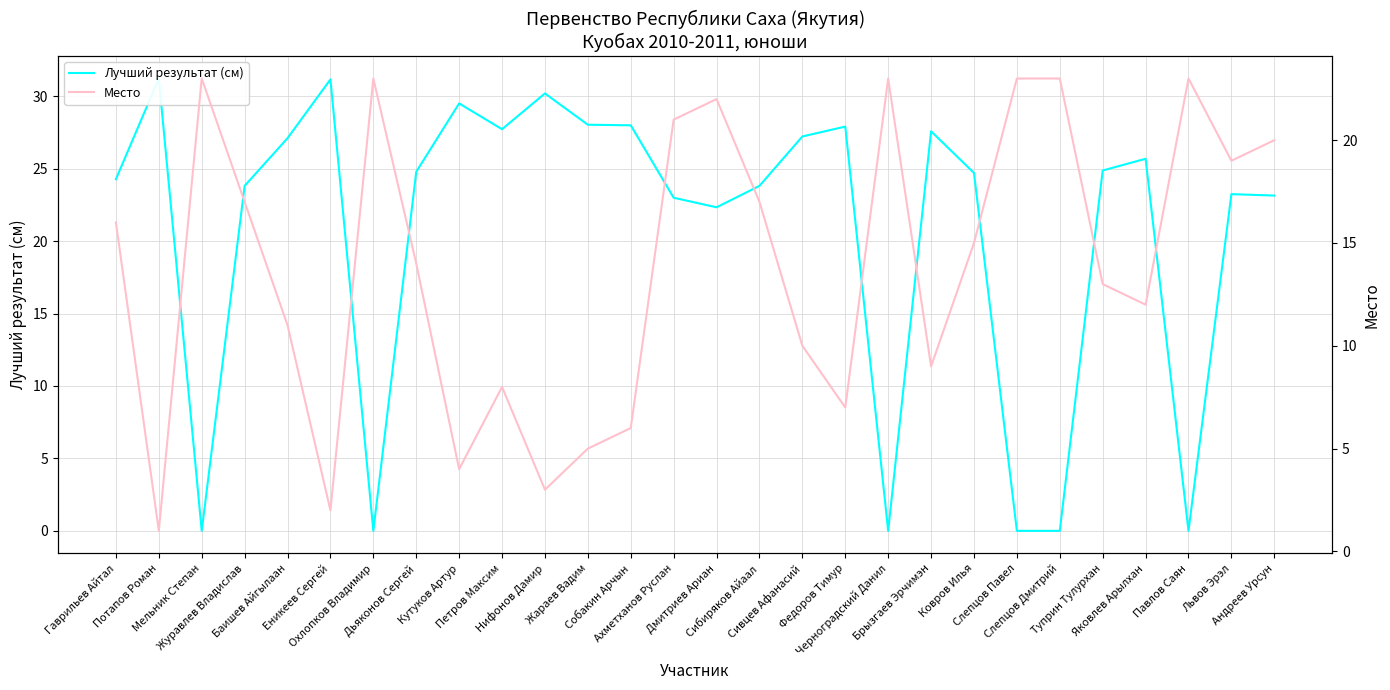

List the series in order of their peak value, lowest first.

Место, Лучший результат (см)